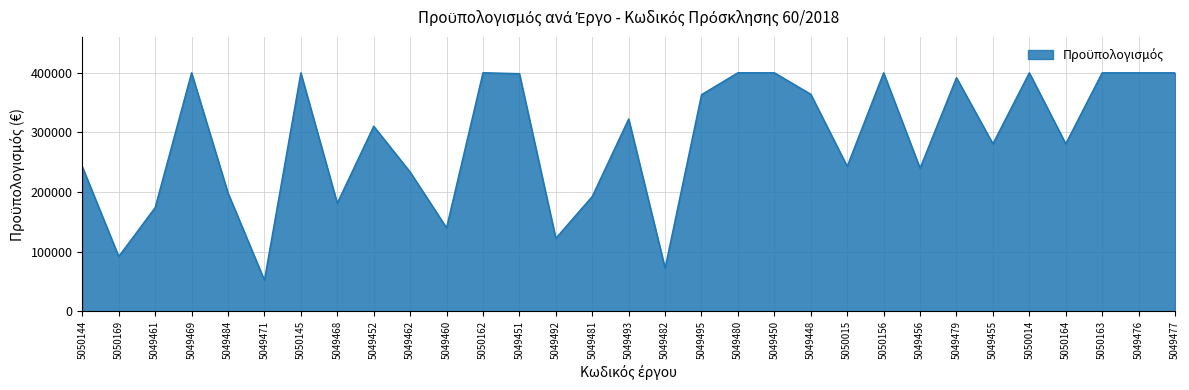

Which has a higher value, 5049482 or 5050164?

5050164